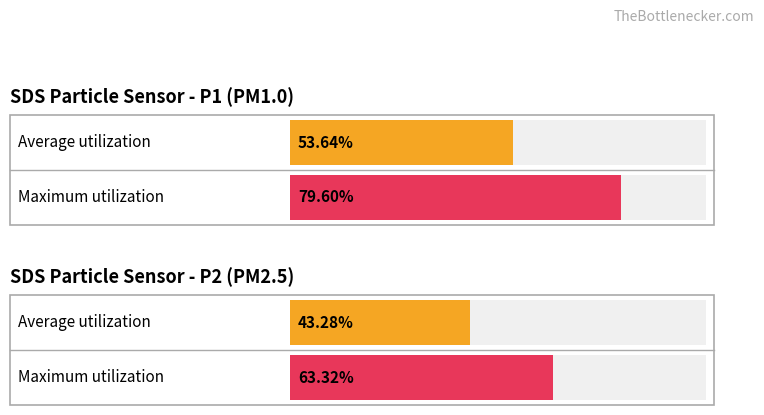

Does the chart contain stacked bars?

No